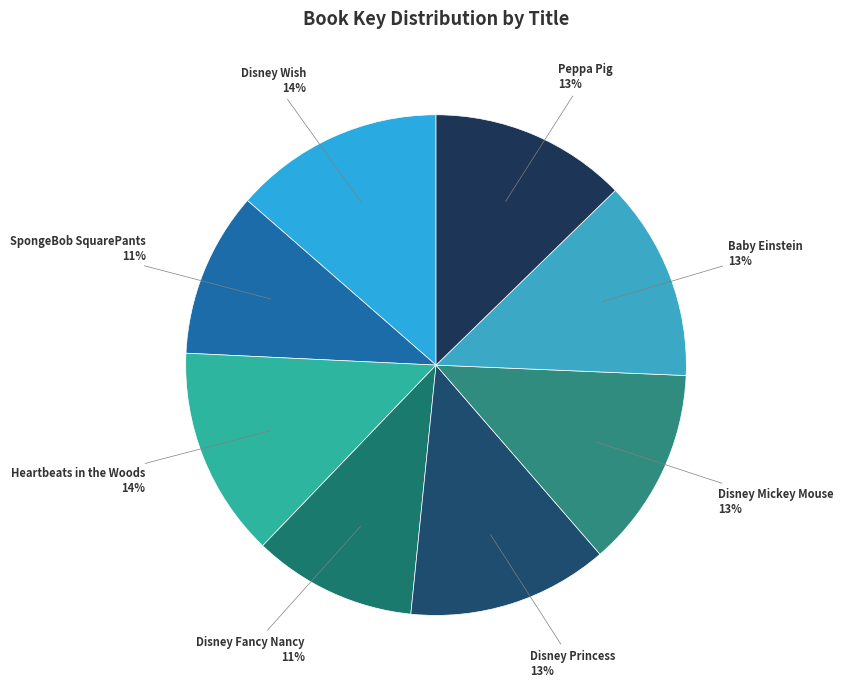

To the nearest percent, what percentage of the pie is Heartbeats in the Woods?

14%